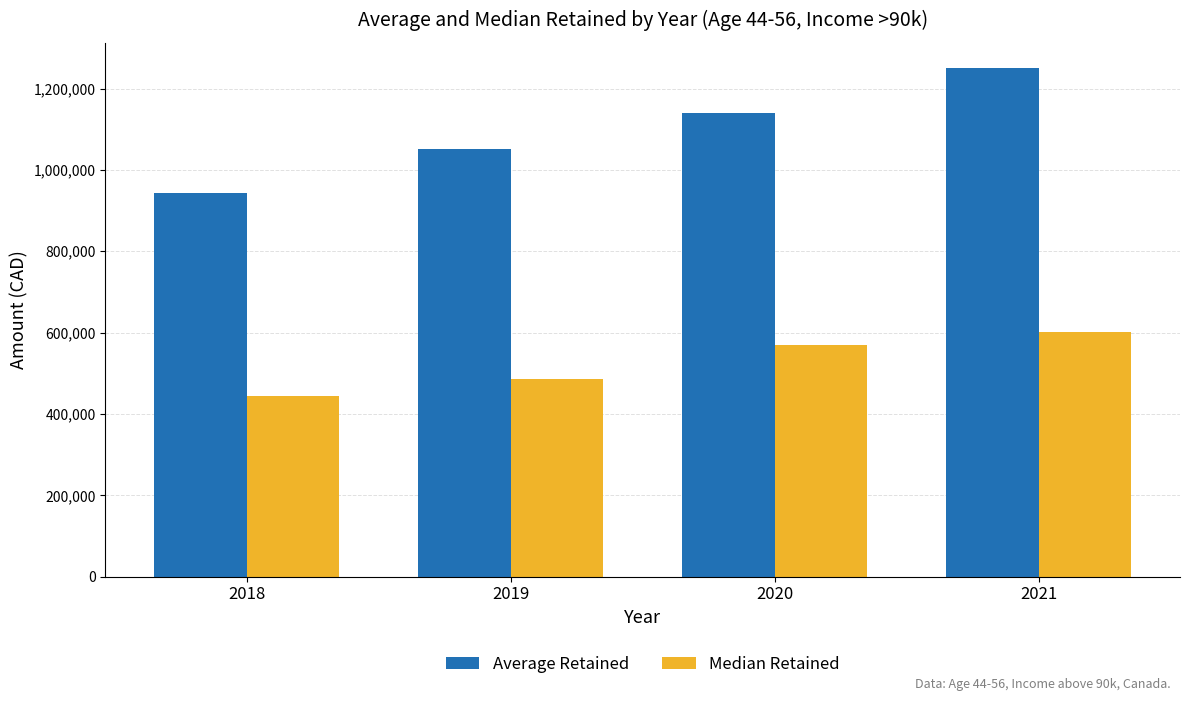

What is the value of the Average Retained bar at the 3rd from the left?

1141000